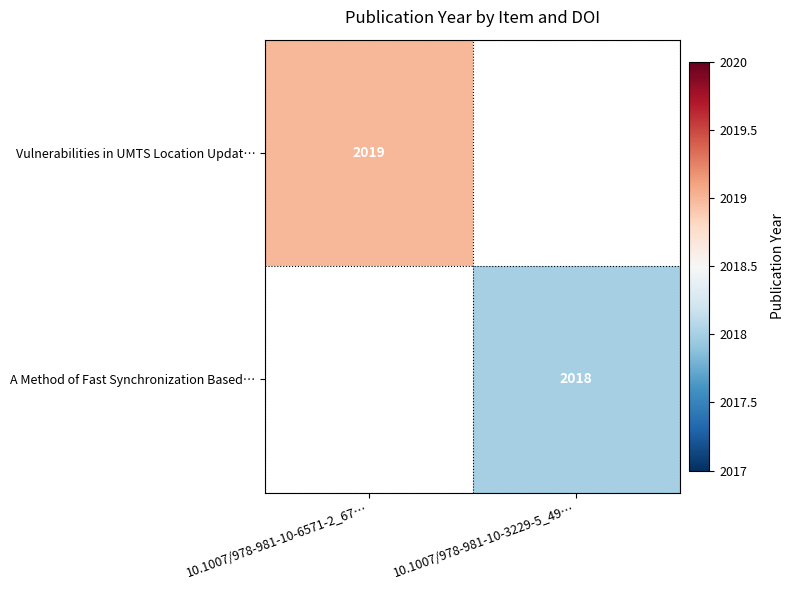

True or false: A Method of Fast Synchronization Based… has a value of 3192.8 at 10.1007/978-981-10-3229-5_49….

False